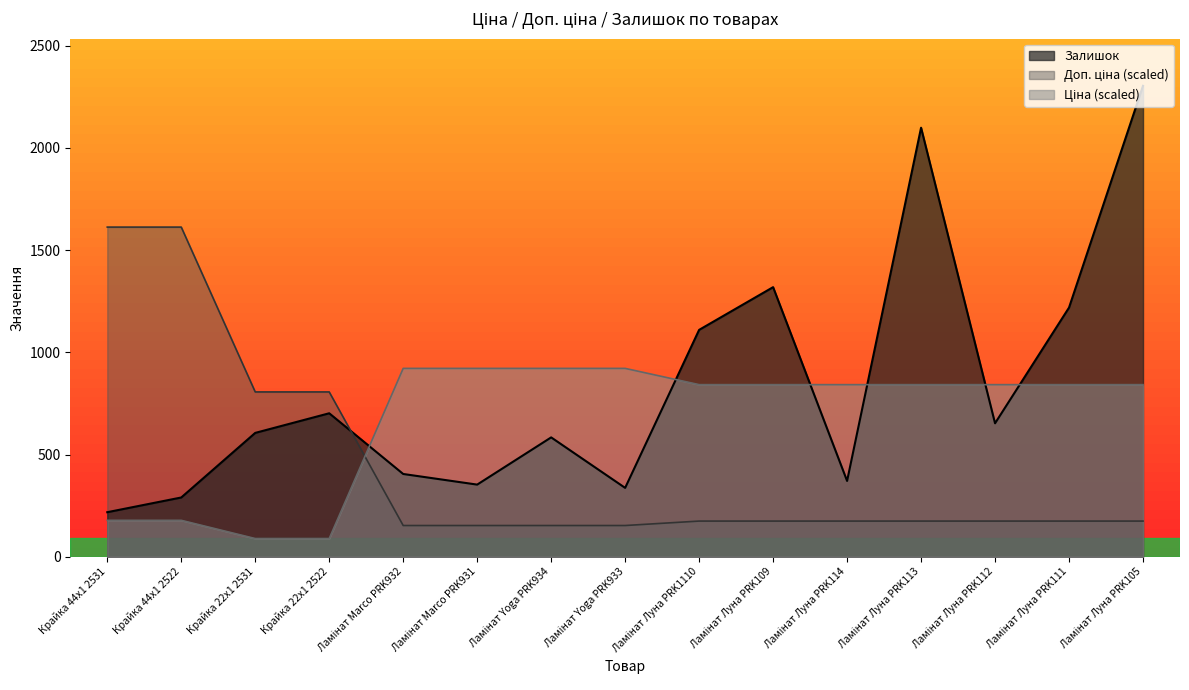

What is the greatest value displayed?

2304.0